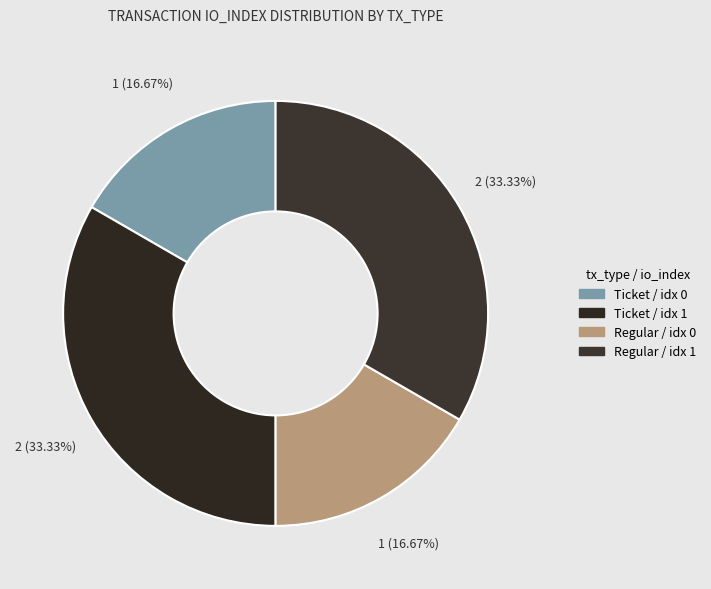

Rank the categories by value from highest to lowest.

Ticket (io_index=1), Regular (io_index=1), Ticket (io_index=0), Regular (io_index=0)